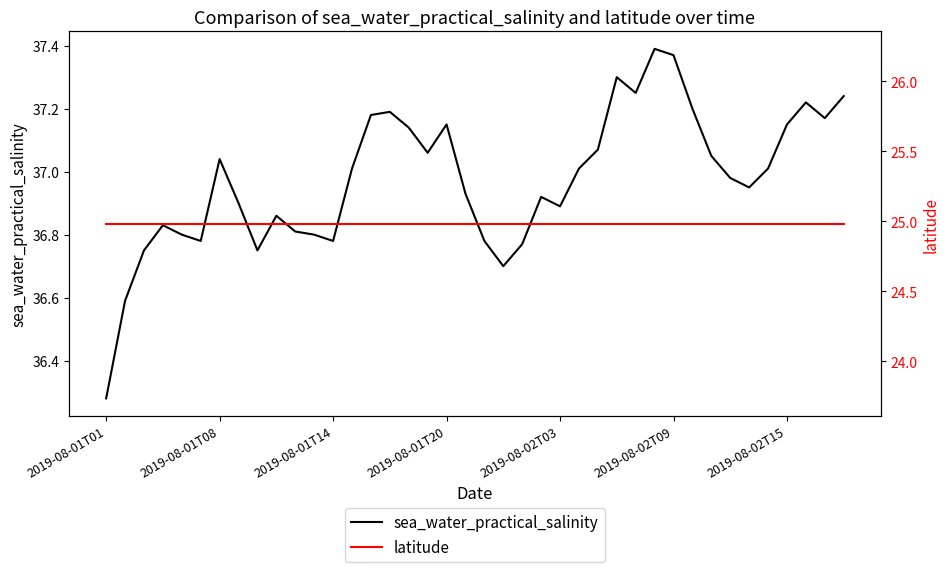

List the series in order of their overall mean, lowest first.

latitude, sea_water_practical_salinity